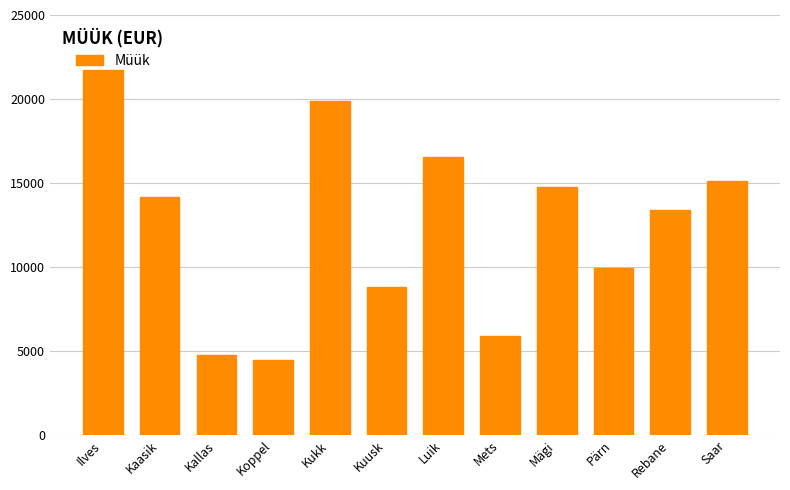

What is the sum of the values at Luik and Rebane?

29907